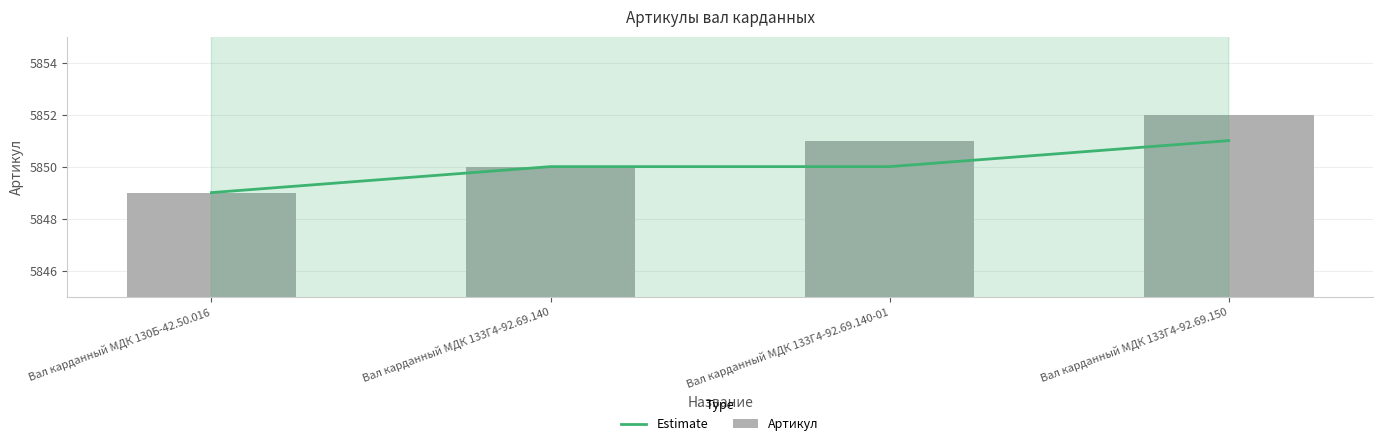

Reading right to left, transcribe all the data shown in this chart.

Estimate: 5851	5850	5850	5849
Артикул: 5852	5851	5850	5849